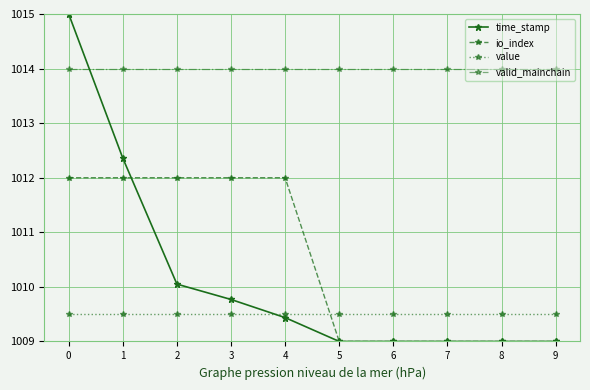

Is this an area chart (filled region under the line)?

No